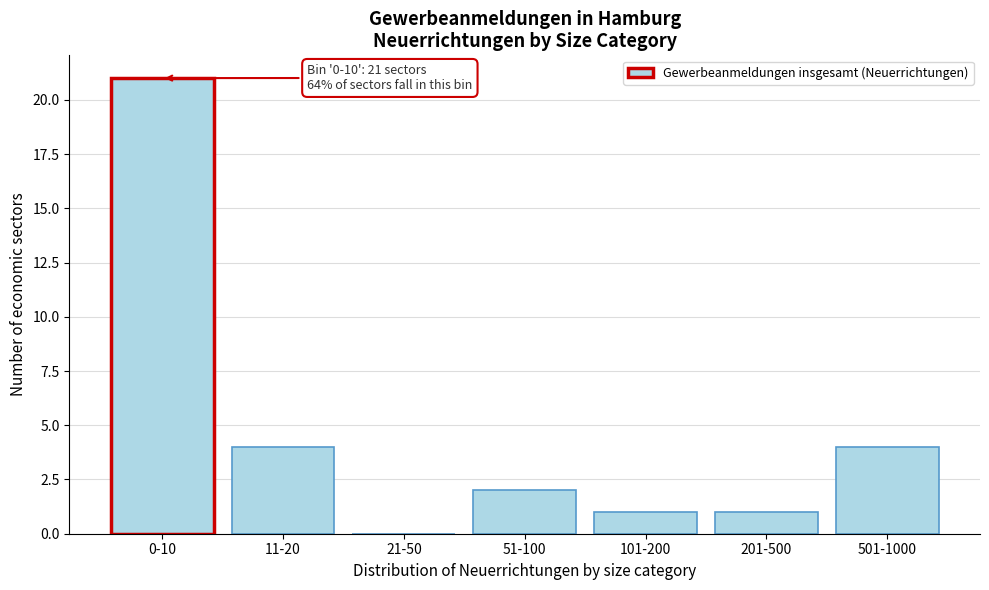

Reading left to right, extract all data points from this chart.

0-10=21	11-20=4	21-50=0	51-100=2	101-200=1	201-500=1	501-1000=4